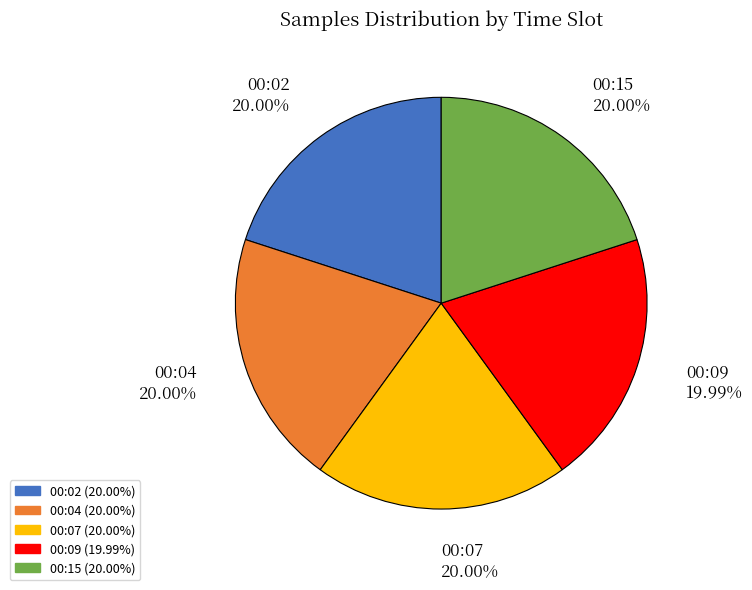

Is there a majority slice in this chart?

No